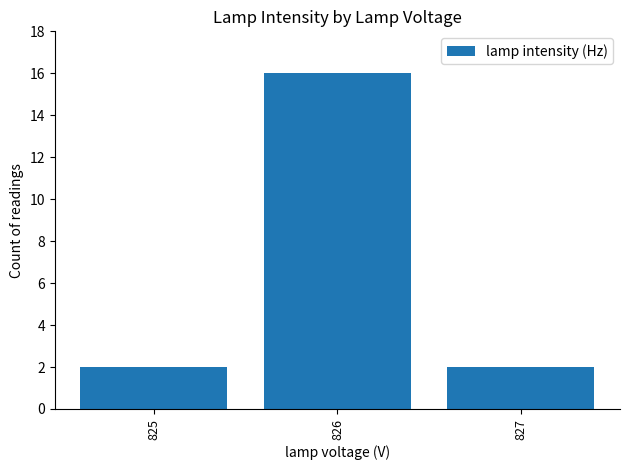

How many categories are shown in the chart?

3